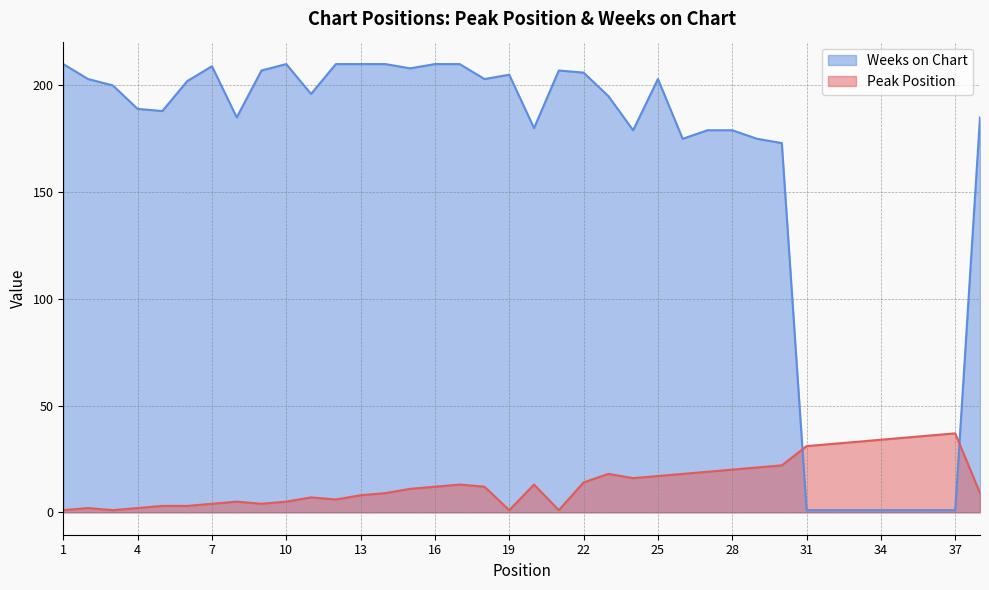

What is the value of the Weeks on Chart point at the 24th from the left?

179